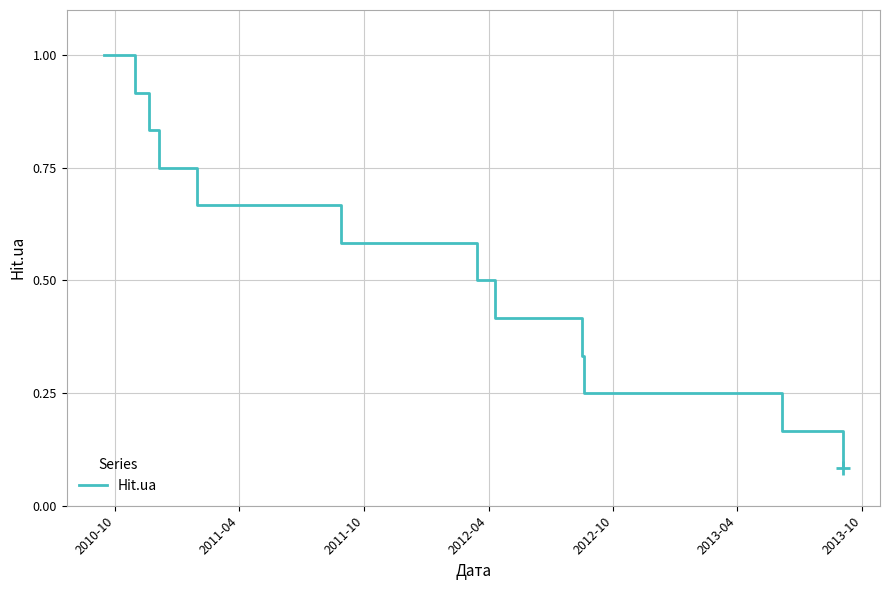

What is the maximum value shown in the chart?

1.0